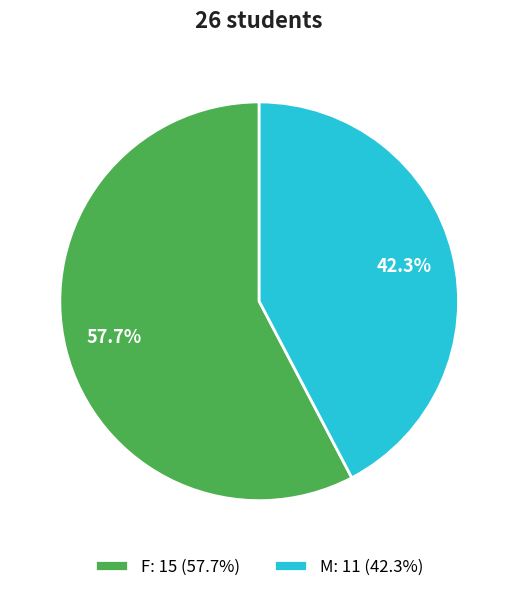

Which slice is the smallest?

M